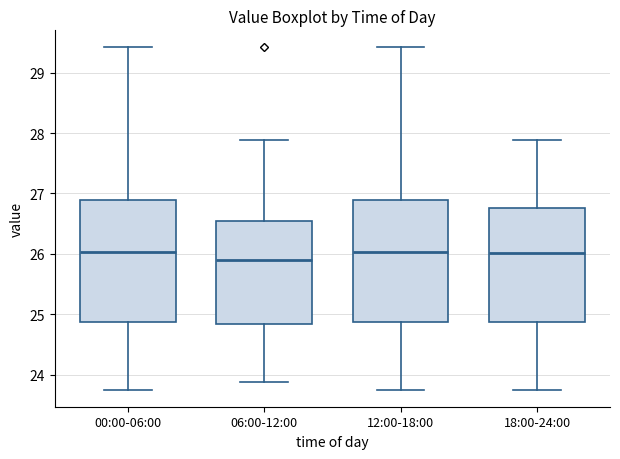

Reading left to right, transcribe this box plot: for each box, give where its median line is, the range the box spans, and where its two whiskers end, as read against the y-axis. The values are not printed on the chart, so give them approximately, as read against the axis.

00:00-06:00: median 26.0, box 24.9 to 26.9, whiskers 23.8 to 29.4
06:00-12:00: median 25.9, box 24.8 to 26.5, whiskers 23.9 to 27.9
12:00-18:00: median 26.0, box 24.9 to 26.9, whiskers 23.8 to 29.4
18:00-24:00: median 26.0, box 24.9 to 26.8, whiskers 23.8 to 27.9